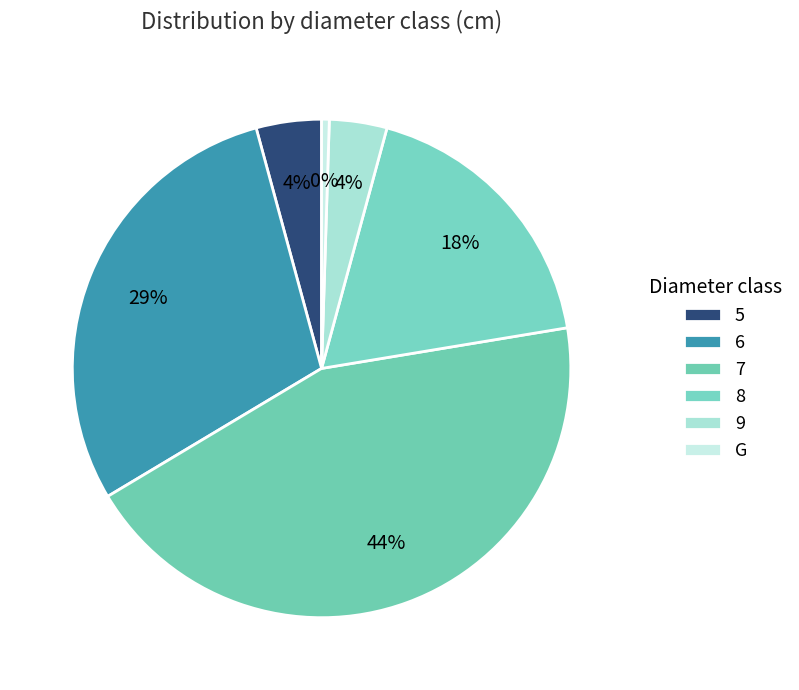

Combined, do 5 and 7 account for over 50%?

No